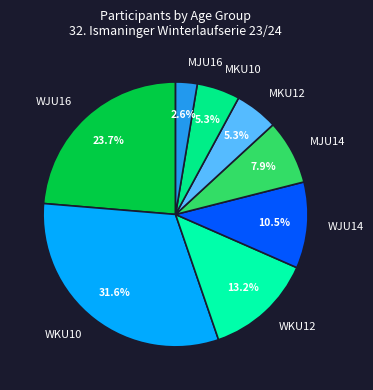

What portion of the pie excludes MKU12?

94.7%